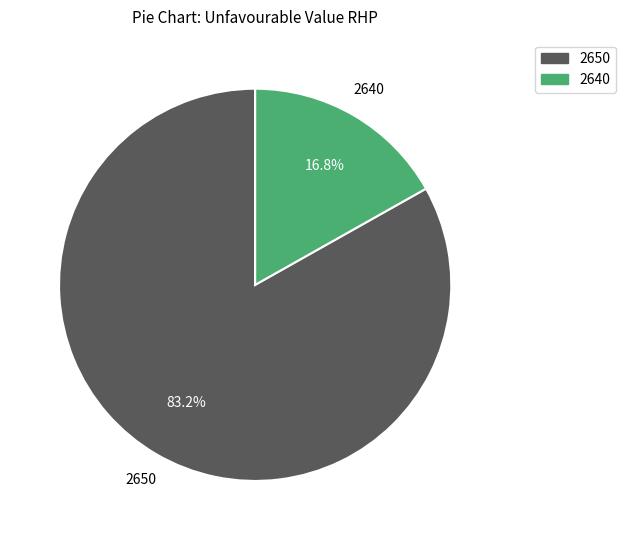

Is there a majority slice in this chart?

Yes